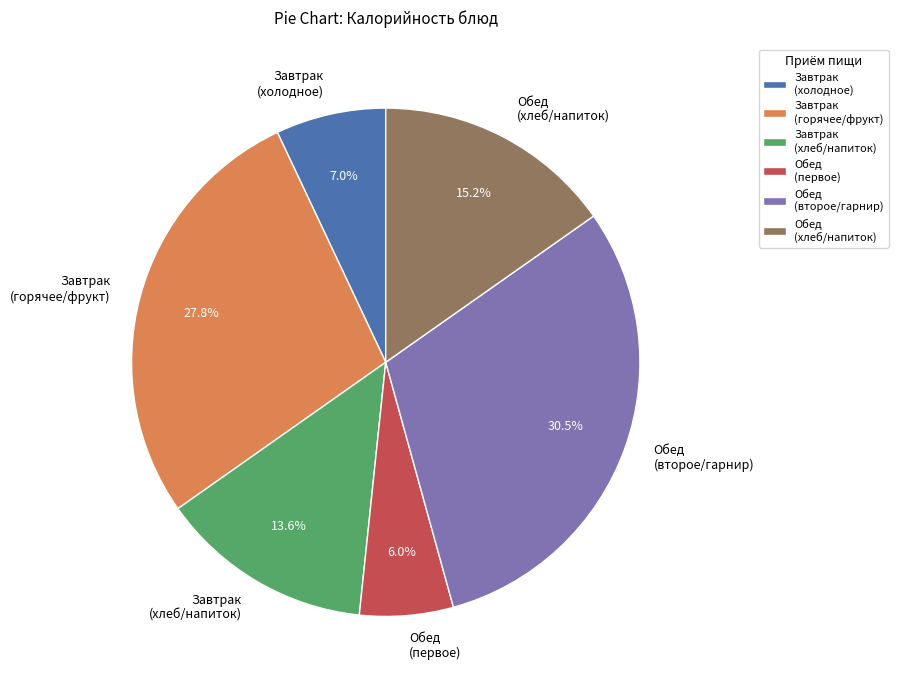

What is the ratio of the value at Обед (второе/гарнир) to the value at Обед (первое)?

5.1